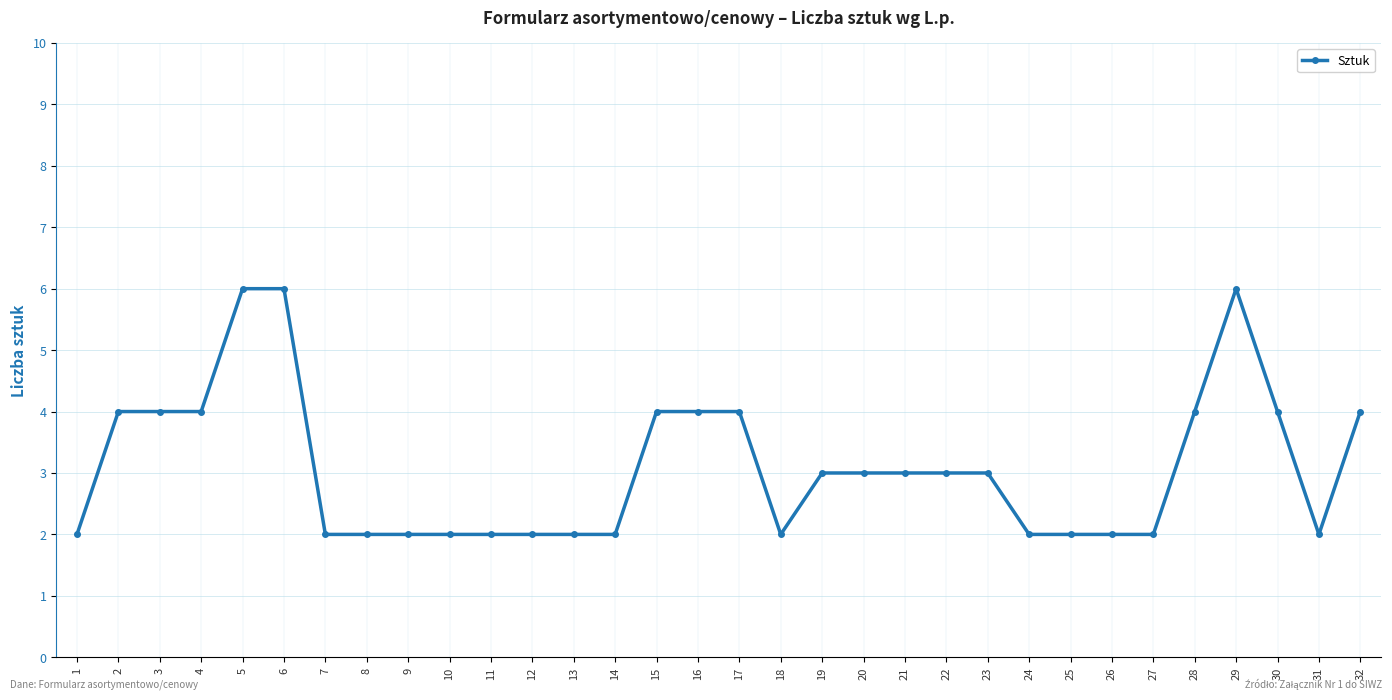

What is the difference between the maximum and minimum values?

4